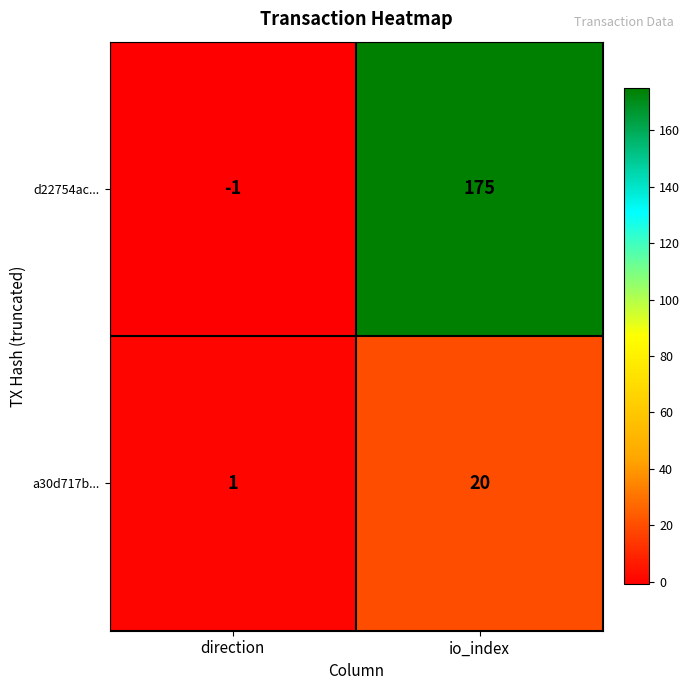

Reading left to right, extract all data points from this chart.

d22754ac...: -1	175
a30d717b...: 1	20